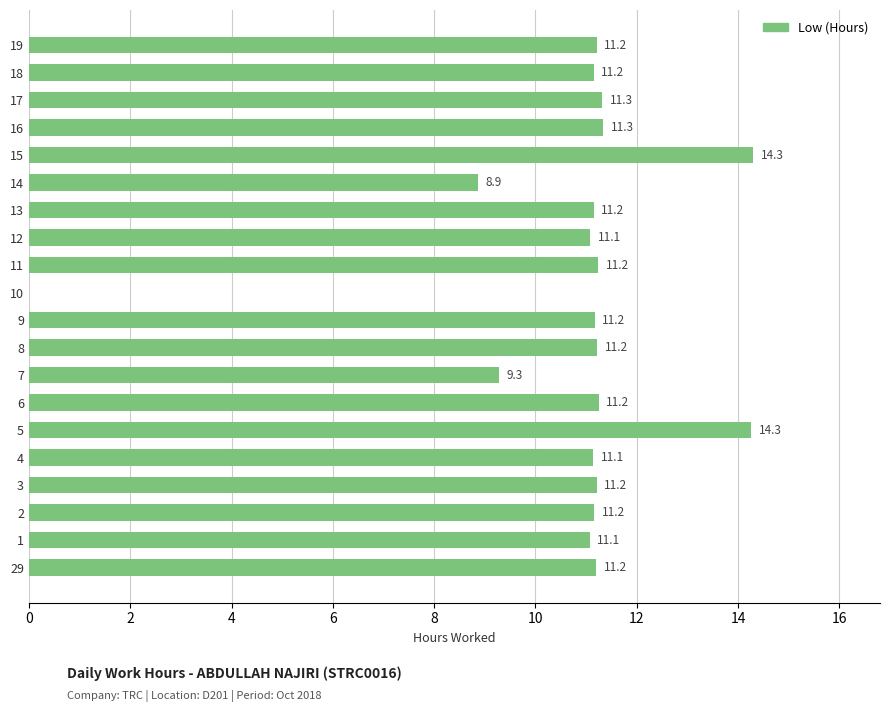

What is the maximum value shown in the chart?

14.3